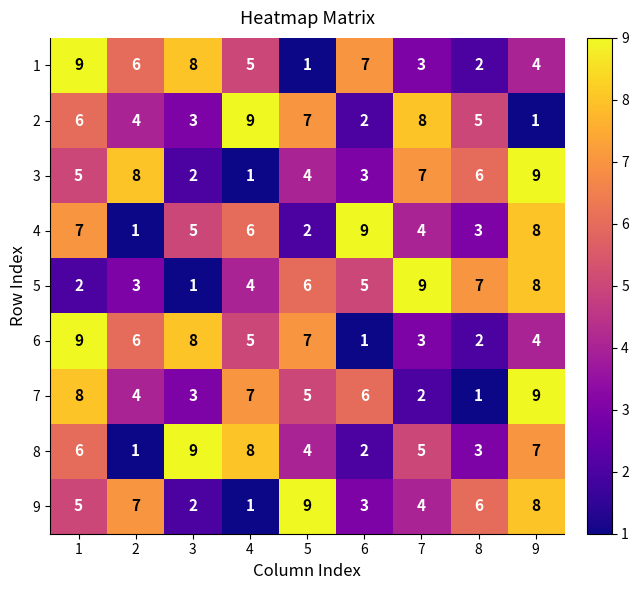

How many distinct data groups are displayed?

9